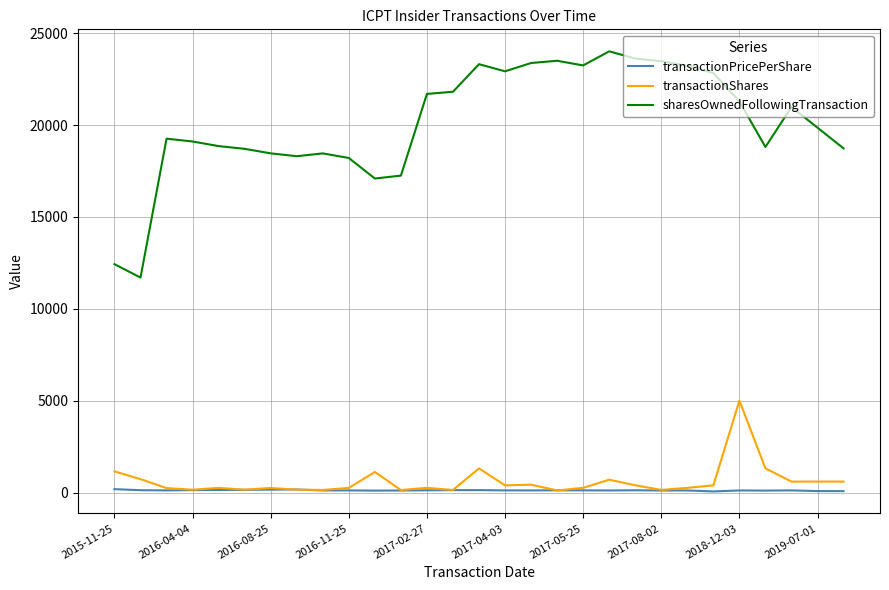

List the series in order of their peak value, highest first.

sharesOwnedFollowingTransaction, transactionShares, transactionPricePerShare